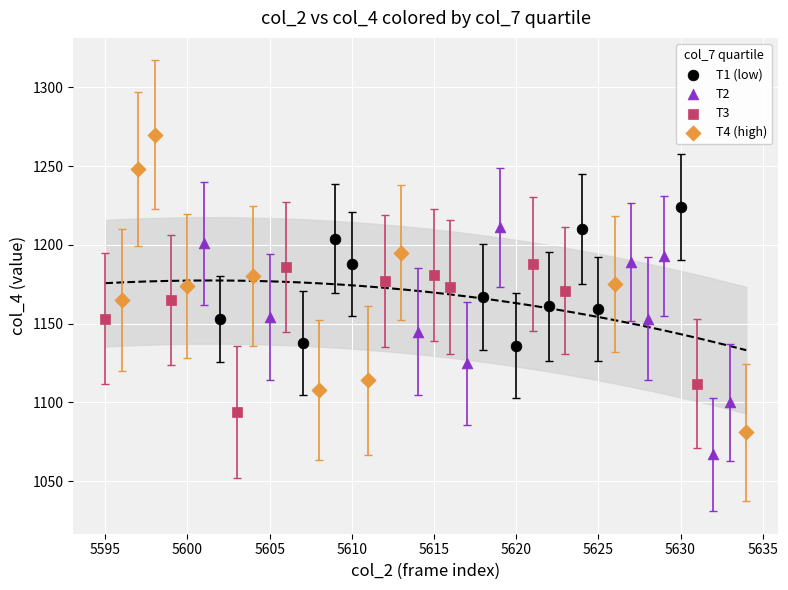

Which series reaches the minimum Y coordinate?

T2